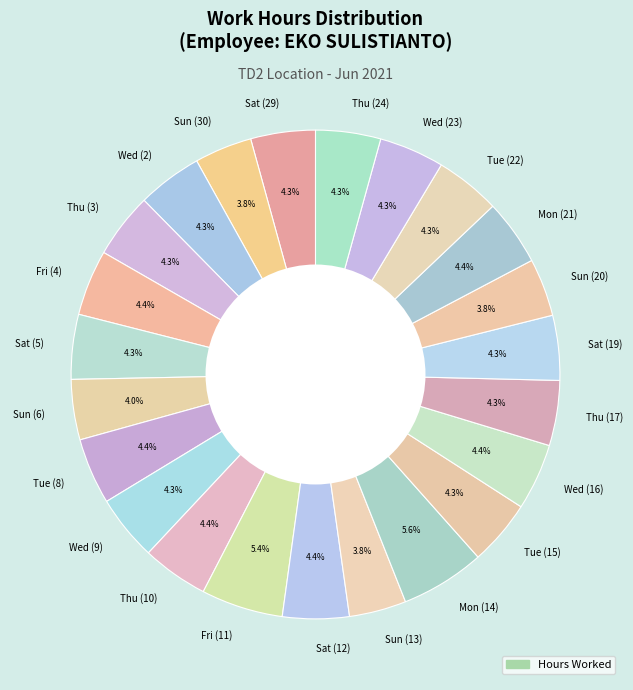

Is the sum of Fri (11) and Wed (9) greater than half?

No